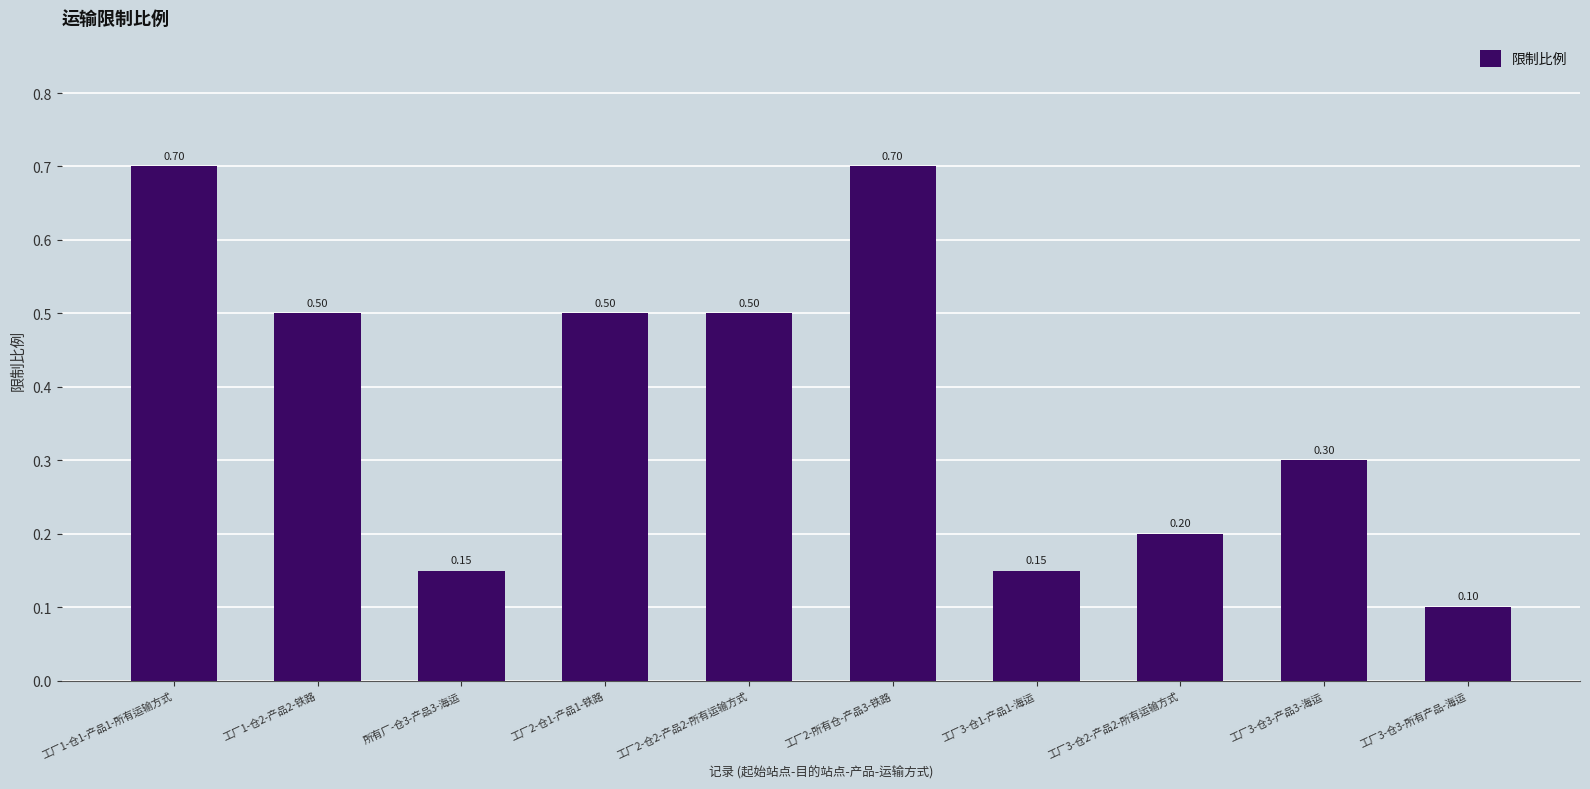

Which has a higher value, 工厂3-仓3-所有产品-海运 or 工厂3-仓1-产品1-海运?

工厂3-仓1-产品1-海运